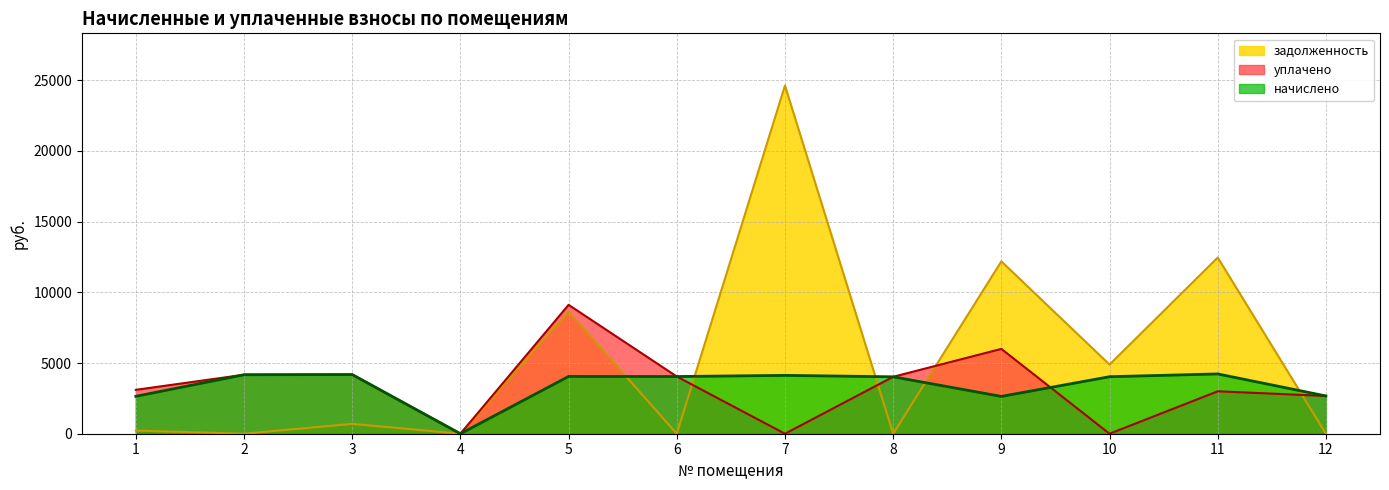

Reading left to right, extract all data points from this chart.

начислено: 2645.8	4172.2	4184.9	0.0	4051.3	4045.0	4127.6	4025.9	2639.4	4032.2	4229.4	2671.2
уплачено: 3104.1	4172.2	4185.4	0.0	9115.5	4045.0	0.0	4025.9	6000.0	0.0	3001.0	2671.2
задолженность: 220.5	0.0	697.2	0.0	8640.5	0.0	24625.4	0.0	12189.6	4891.7	12459.9	0.0